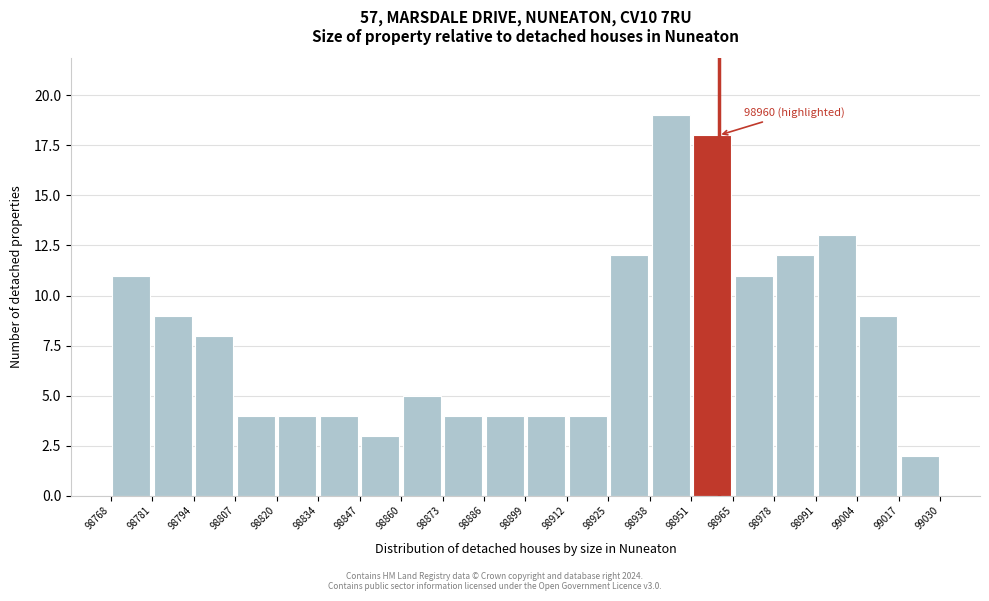

Which range on the x-axis has the tallest bar?

98938 to 98951